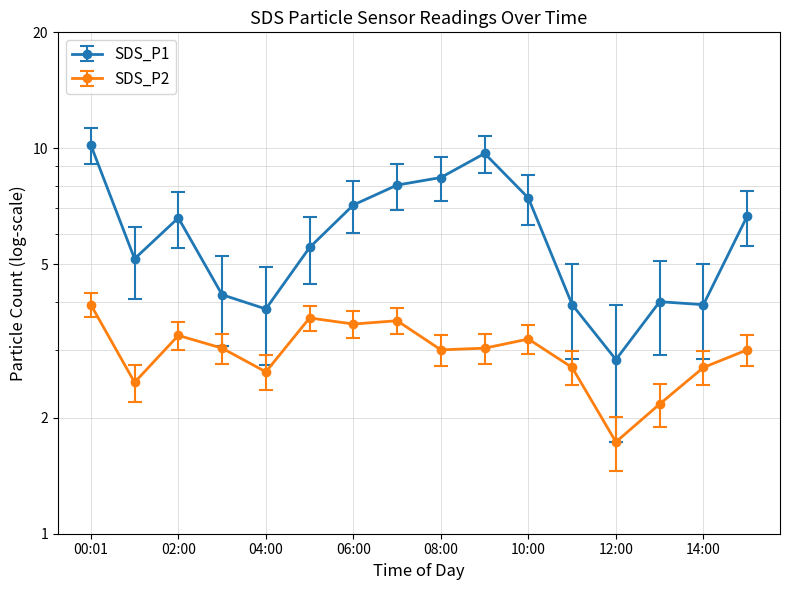

Which series has the largest total across all categories?

SDS_P1